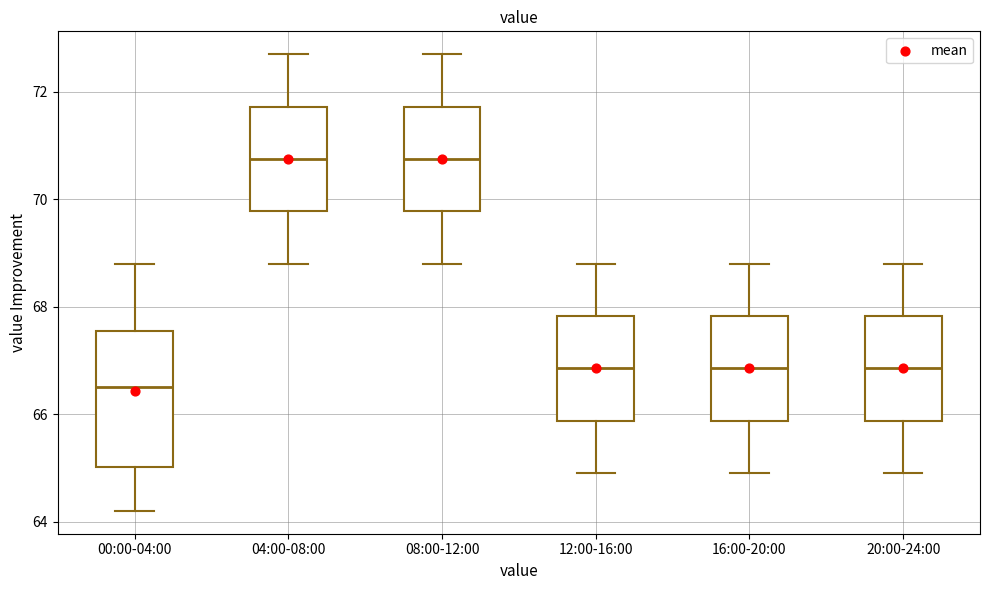

Reading left to right, read every box against the y-axis: the position of its median line, the range the box covers, and the ends of its whiskers. The values are not printed on the chart, so give them approximately, as read against the axis.

00:00-04:00: median 66.6, box 65.0 to 67.6, whiskers 64.2 to 68.8
04:00-08:00: median 70.8, box 69.8 to 71.8, whiskers 68.8 to 72.8
08:00-12:00: median 70.8, box 69.8 to 71.8, whiskers 68.8 to 72.8
12:00-16:00: median 66.8, box 65.8 to 67.8, whiskers 65.0 to 68.8
16:00-20:00: median 66.8, box 65.8 to 67.8, whiskers 65.0 to 68.8
20:00-24:00: median 66.8, box 65.8 to 67.8, whiskers 65.0 to 68.8